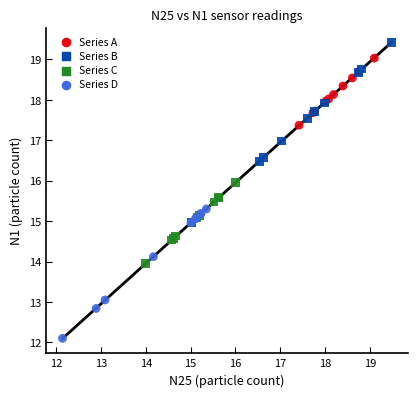

Which series has the widest spread of Y values?

Series B